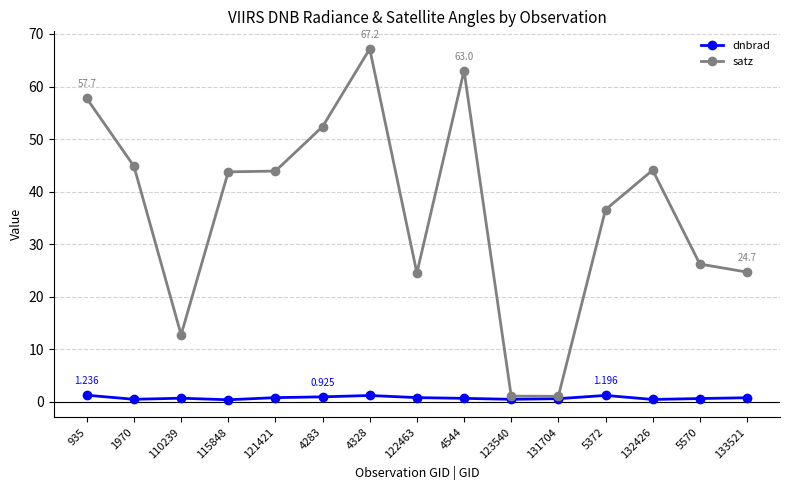

Rank the series by their maximum value, from lowest to highest.

dnbrad, satz